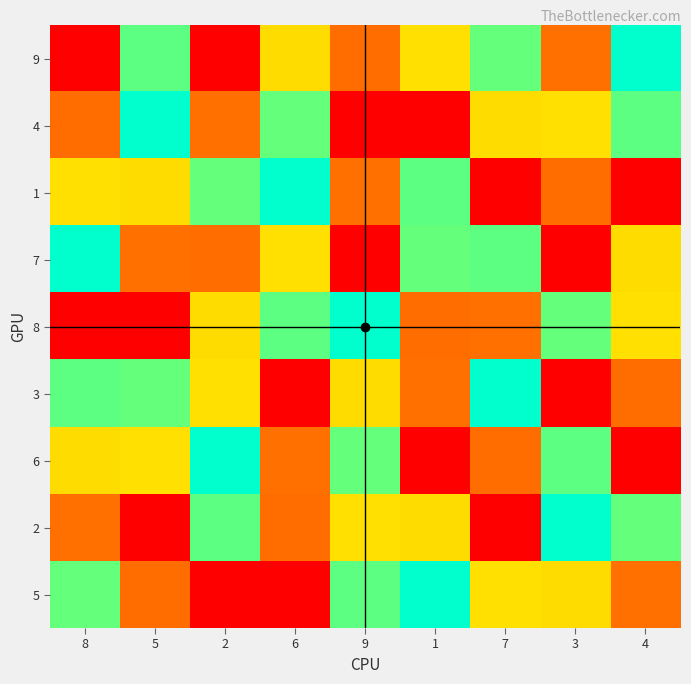

List the series in order of their peak value, highest first.

9, 4, 1, 7, 8, 3, 6, 2, 5